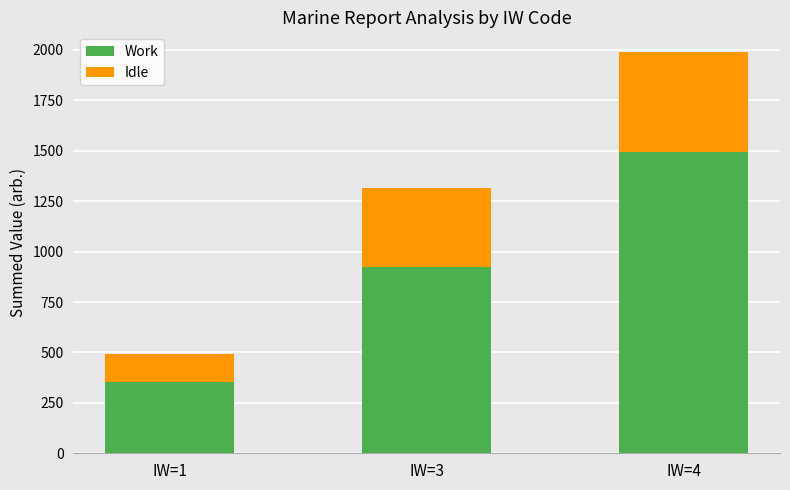

What is the sum of the Work values at IW=3 and IW=1?

1275.4